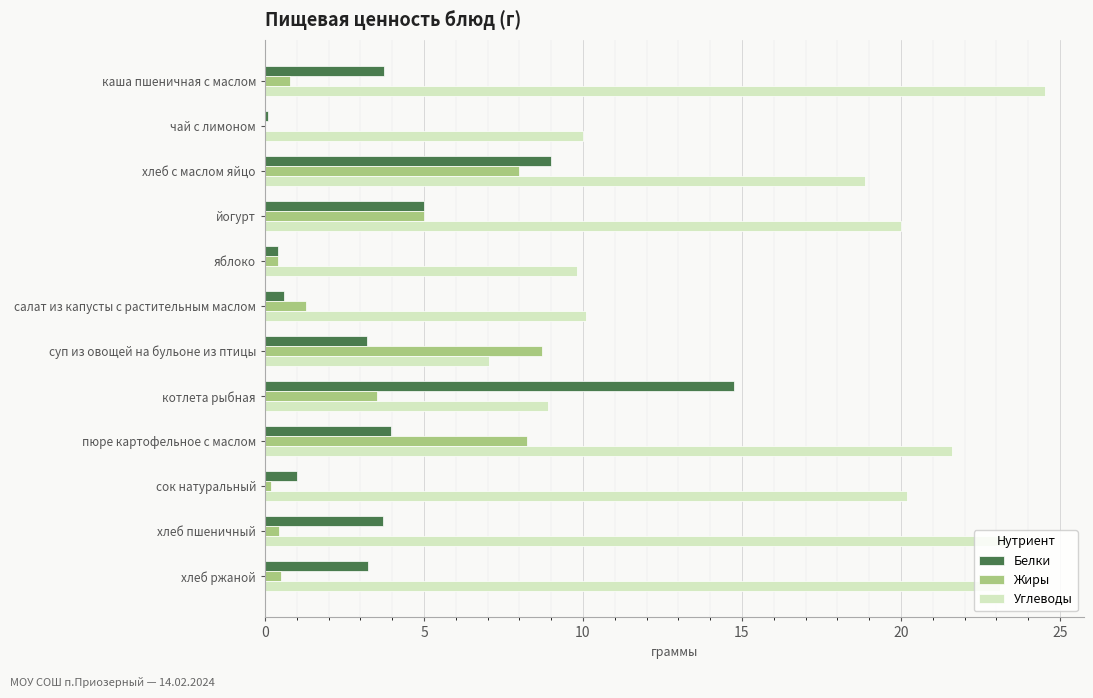

Which series has the widest spread of values?

Углеводы